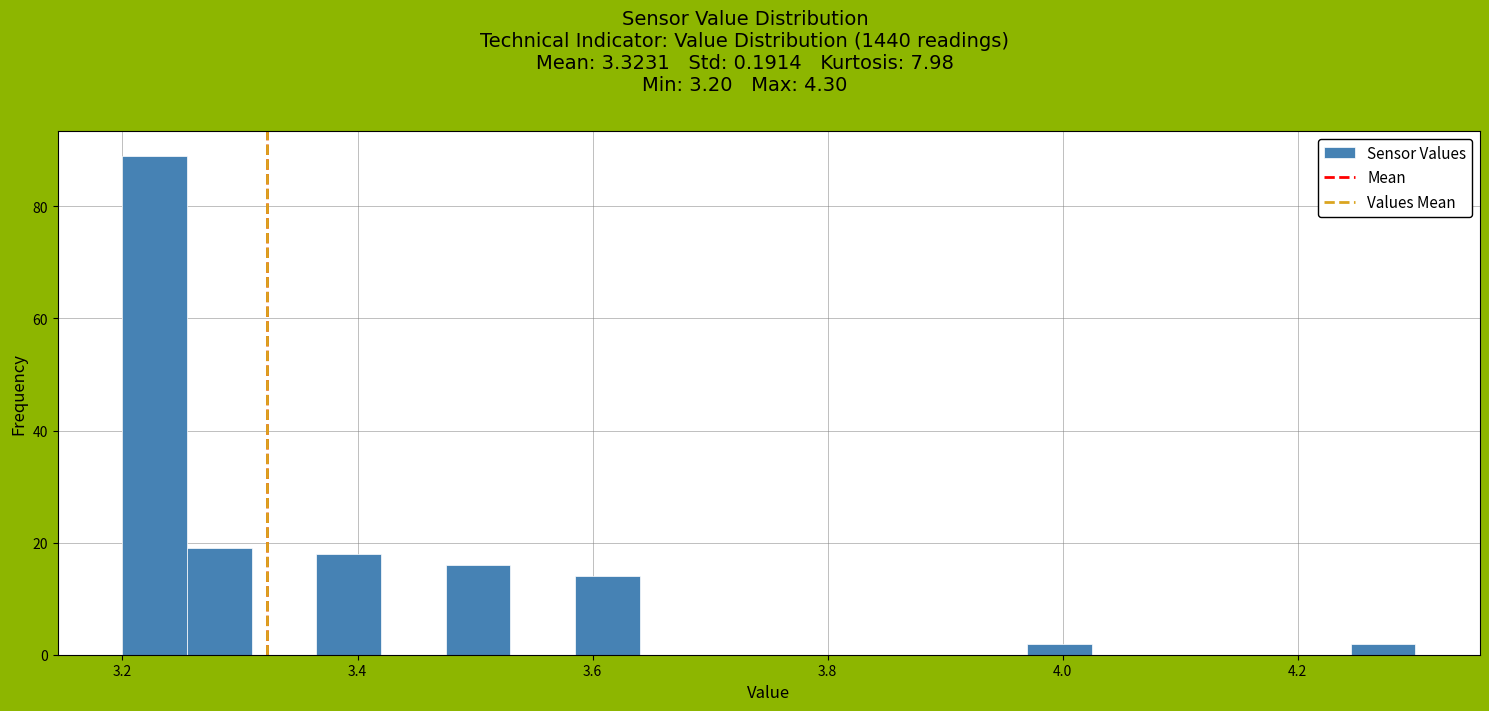

Around what value on the x-axis is the tallest bar? Give the approximate position of its centre, as read against the axis.

3.22